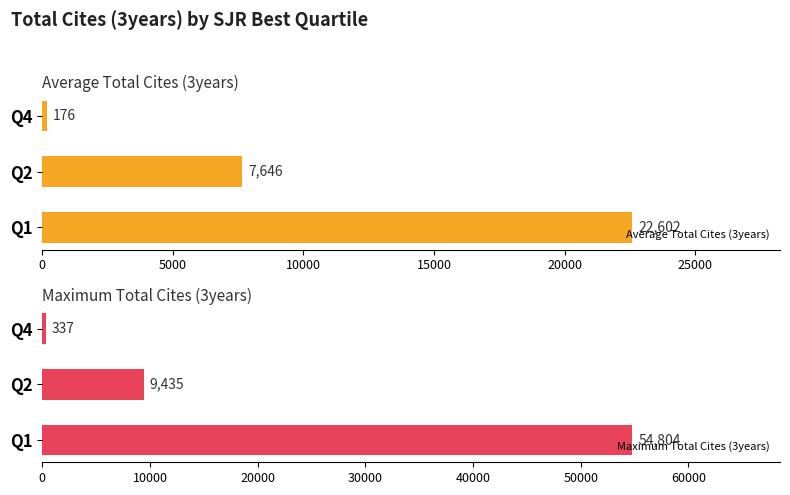

What is the sum of all Average Total Cites (3years) values?

30424.6